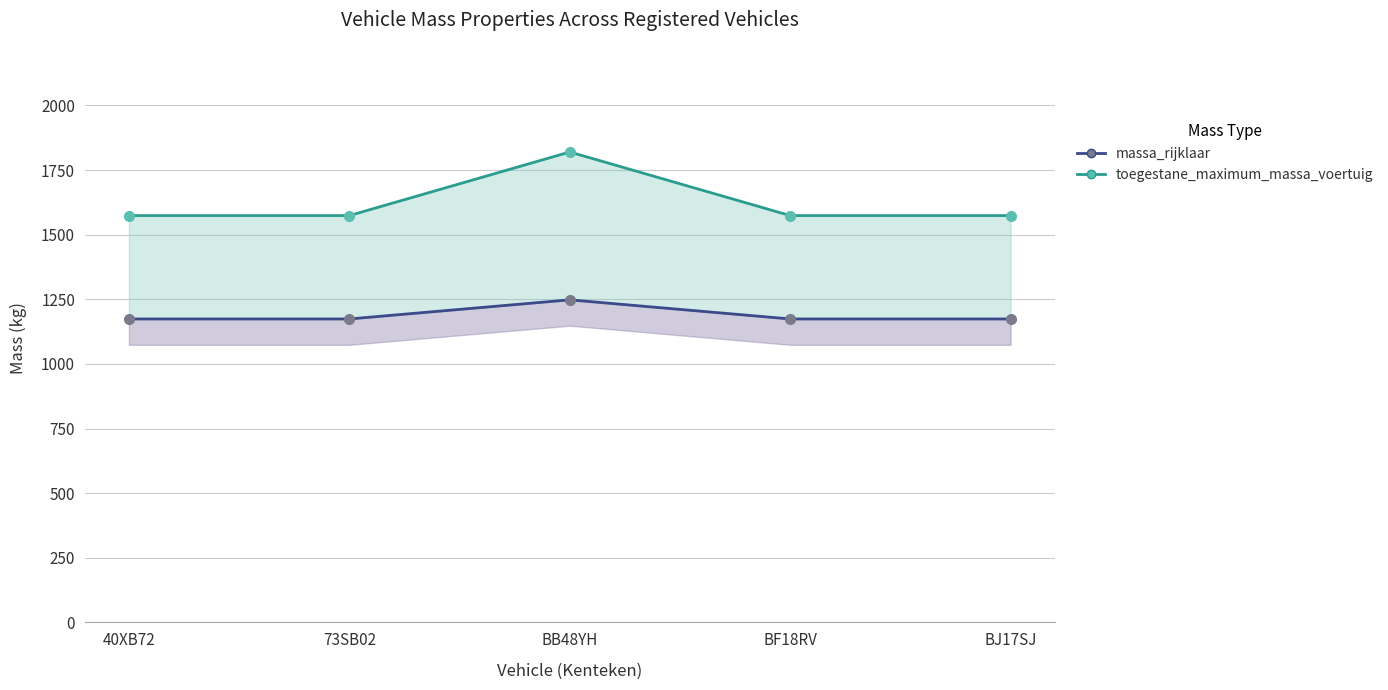

At which label is massa_rijklaar closest to 1211?

40XB72